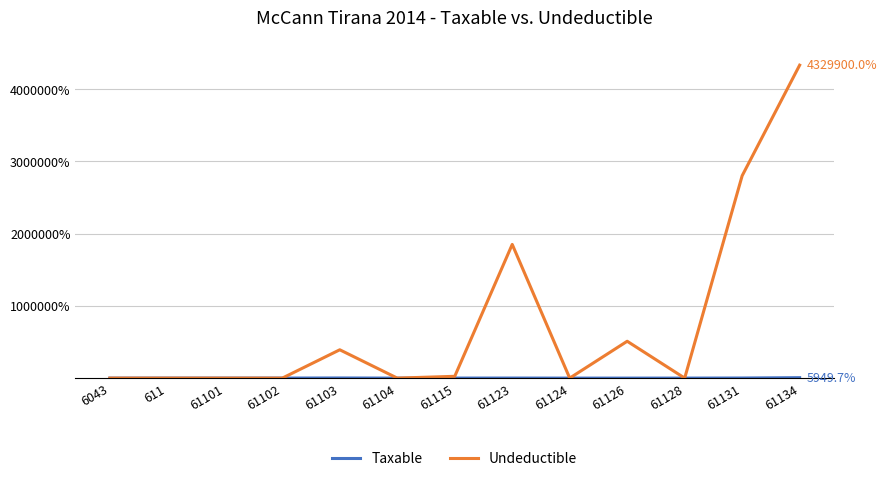

True or false: Undeductible has more than 0 points higher than both neighbors.

True